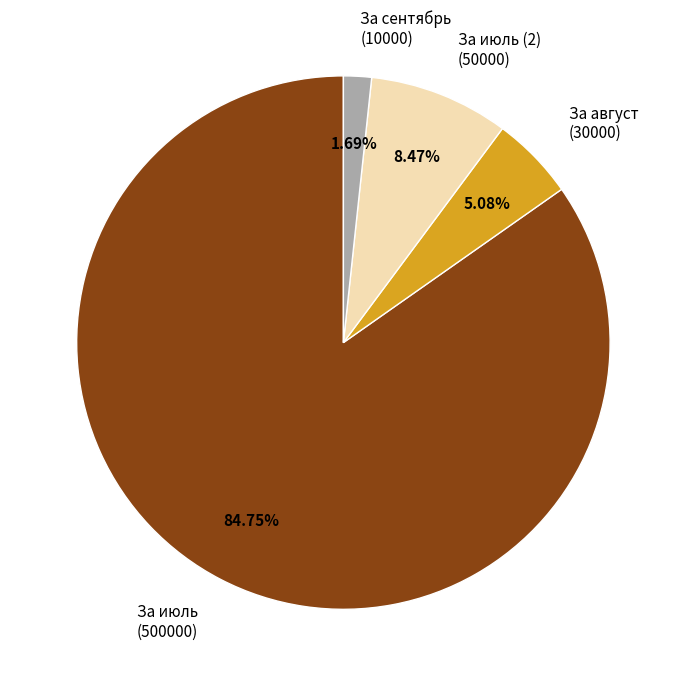

Which slice is the smallest?

За сентябрь (10000)